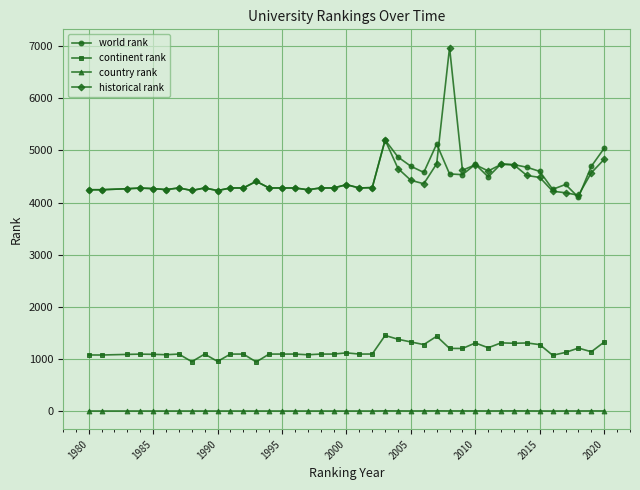

What are all the series names shown in the legend?

world rank, continent rank, country rank, historical rank